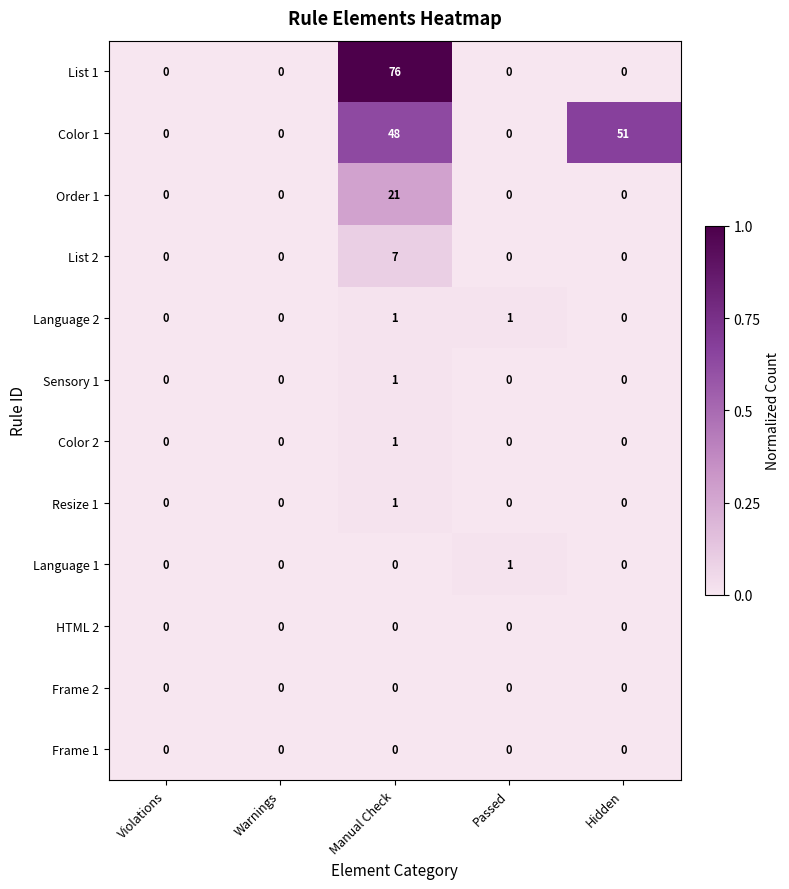

Which label corresponds to the largest value in the chart?

Manual Check